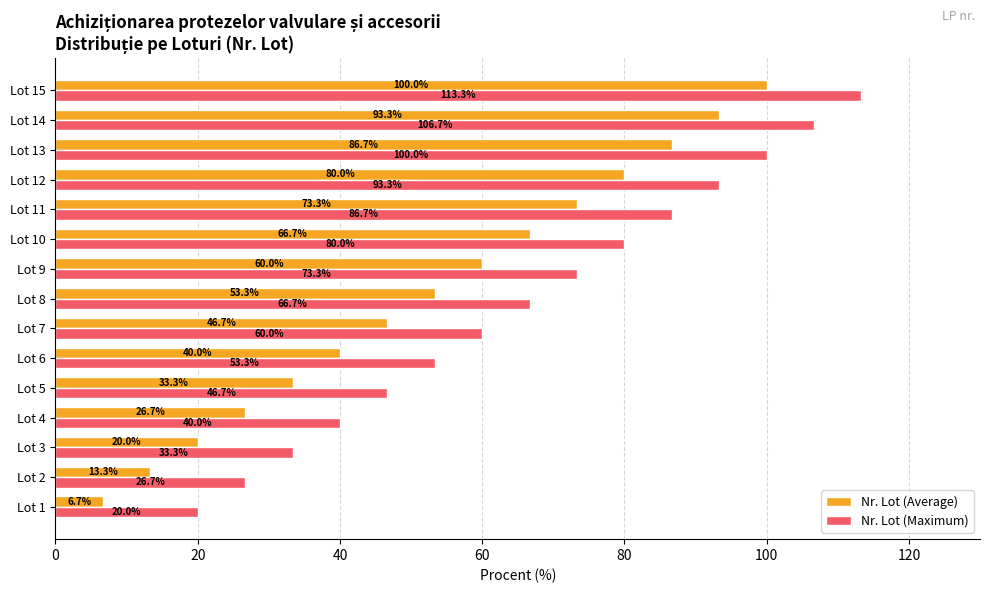

At how many categories does at least one series exceed 64?

8